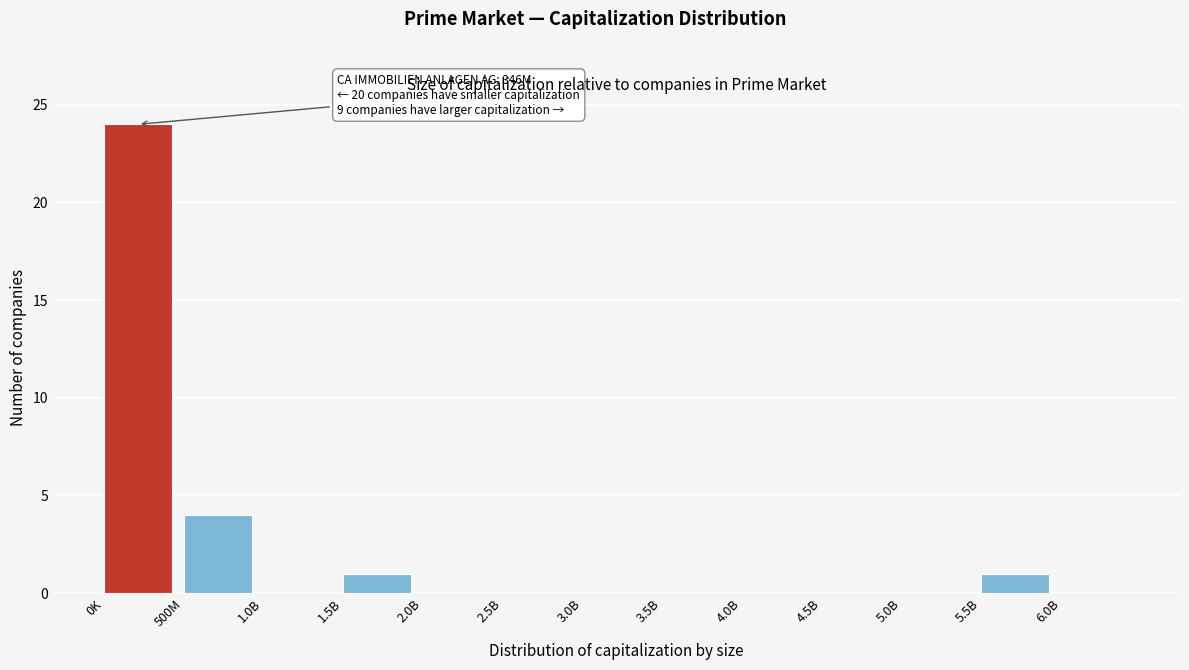

Reading left to right, transcribe all the data shown in this chart.

0K=24	500M=4	1.0B=0	1.5B=1	2.0B=0	2.5B=0	3.0B=0	3.5B=0	4.0B=0	4.5B=0	5.0B=0	5.5B=1	6.0B=0